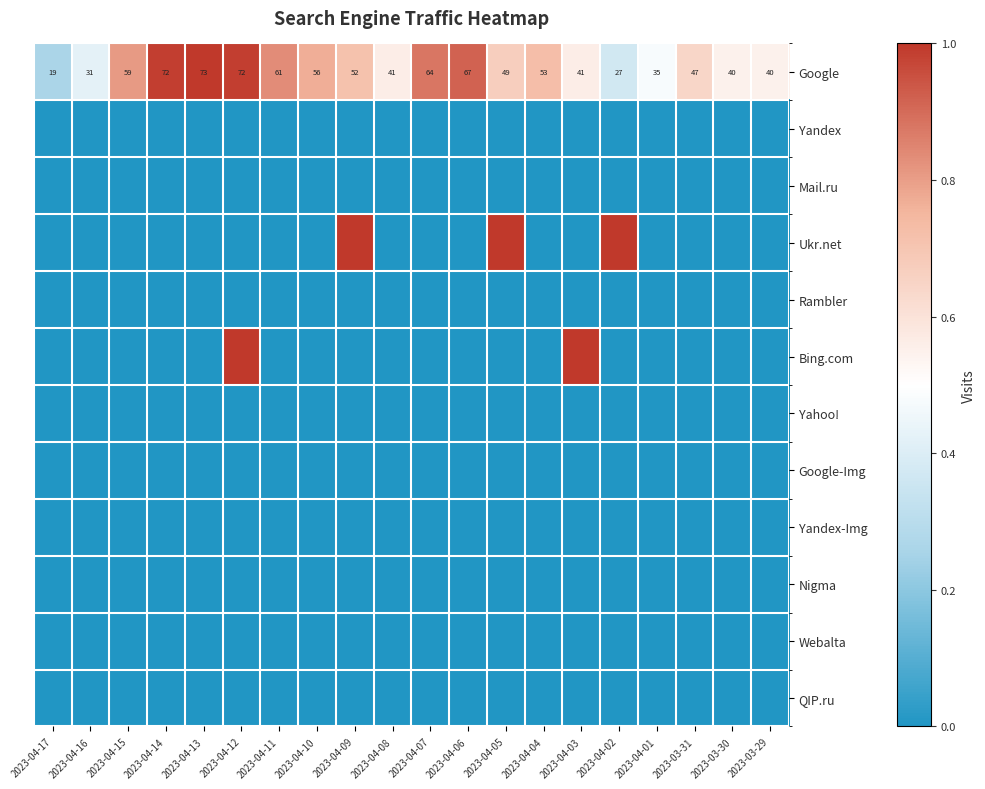

The Google series shows 40 at 2023-03-30. True or false?

True